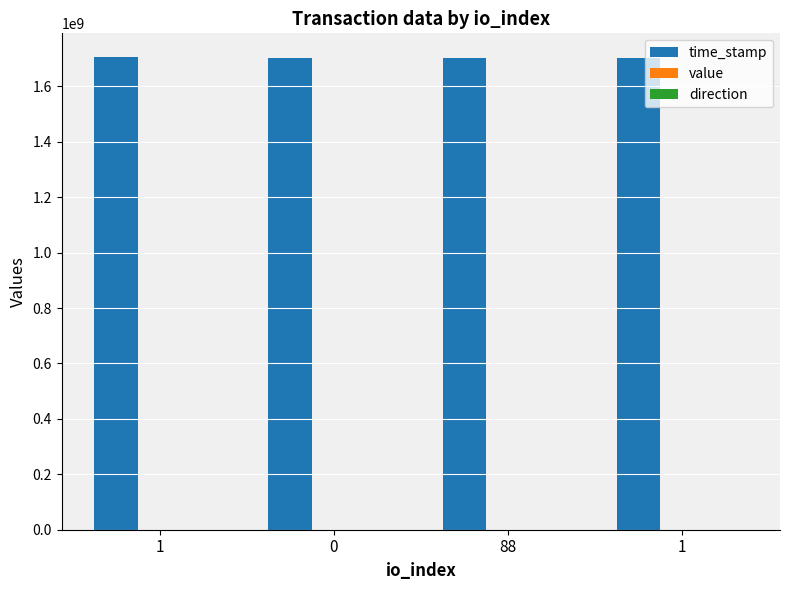

How many direction values are between -1 and 1?

4